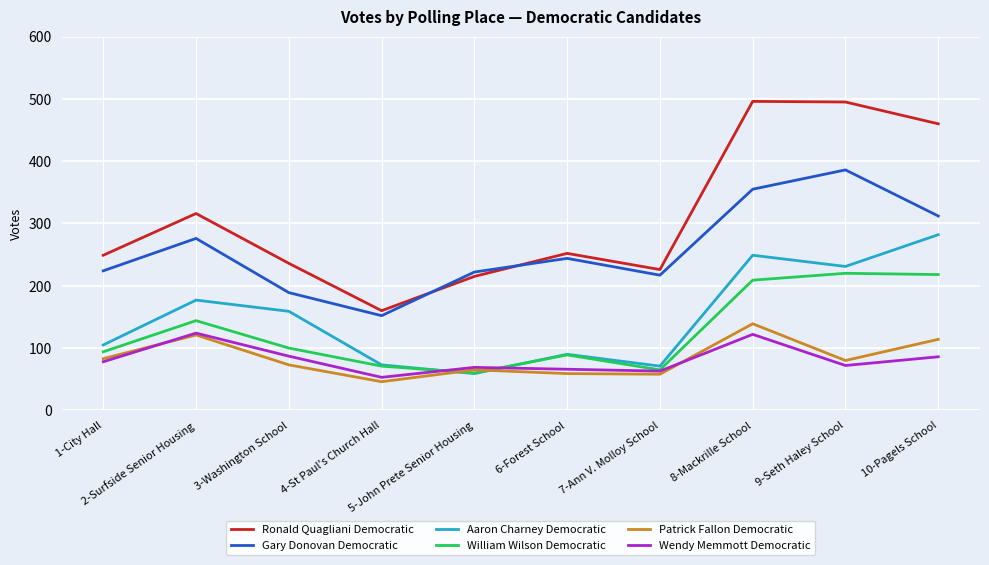

Which series has the largest total across all categories?

Ronald Quagliani Democratic